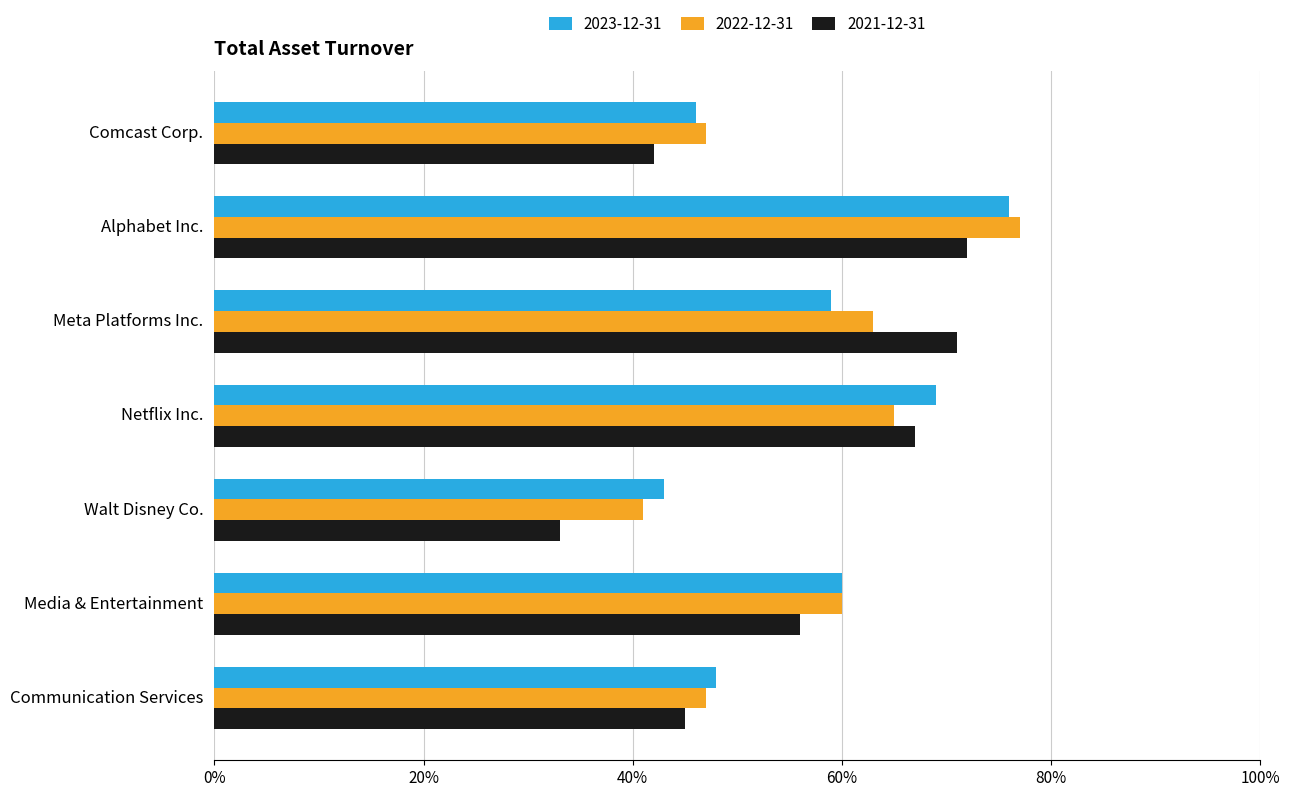

Rank the series by their maximum value, from lowest to highest.

2021-12-31, 2023-12-31, 2022-12-31